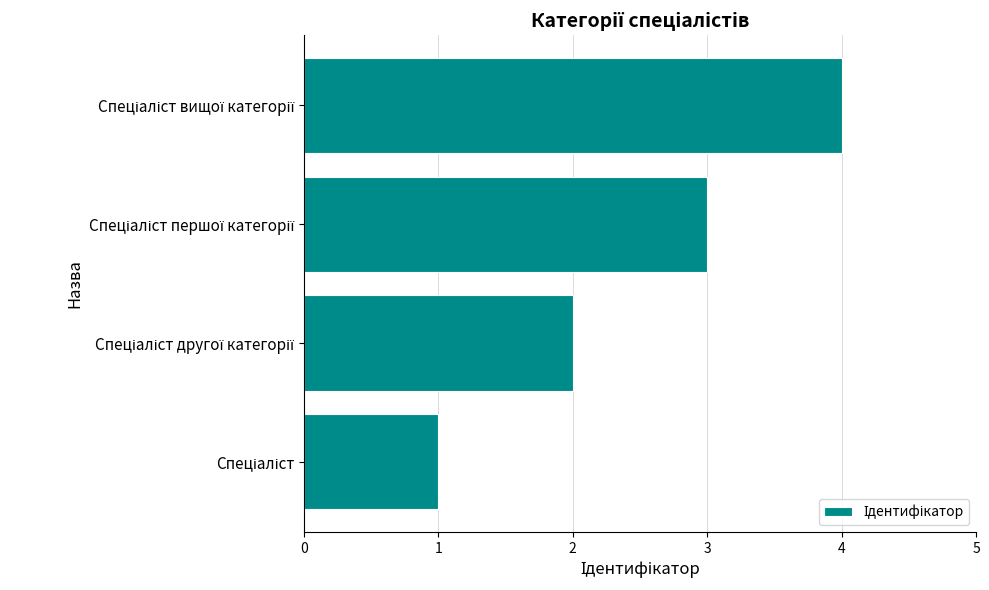

How many series are shown in this chart?

1